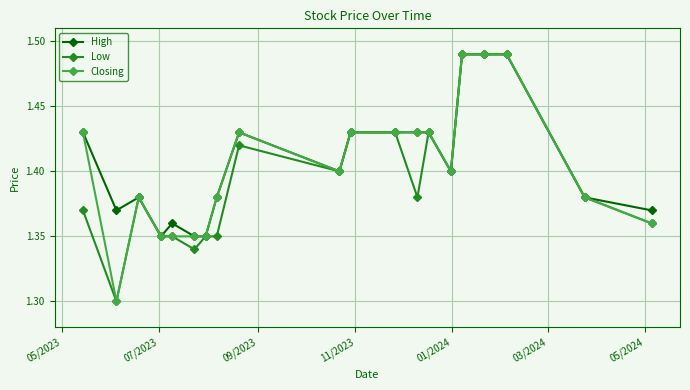

True or false: Closing has more than 0 points higher than both neighbors.

True